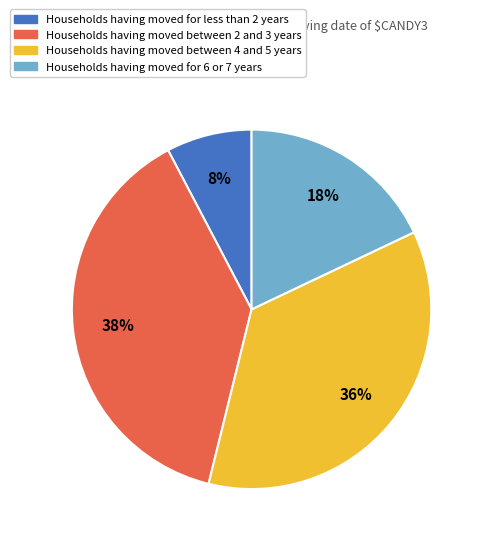

To the nearest percent, what is the average slice percentage?

25%